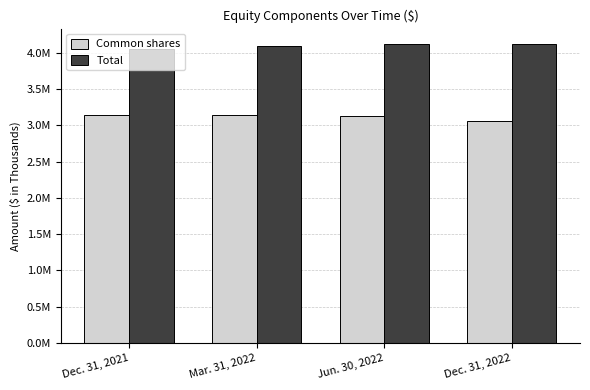

What are all the series names shown in the legend?

Common shares, Total